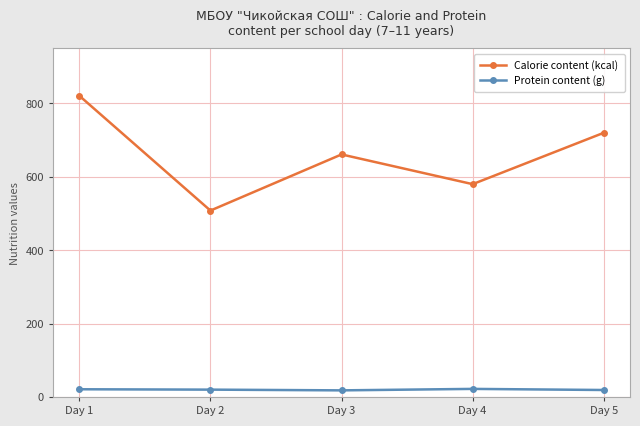

Which label corresponds to the largest value in the chart?

Day 1